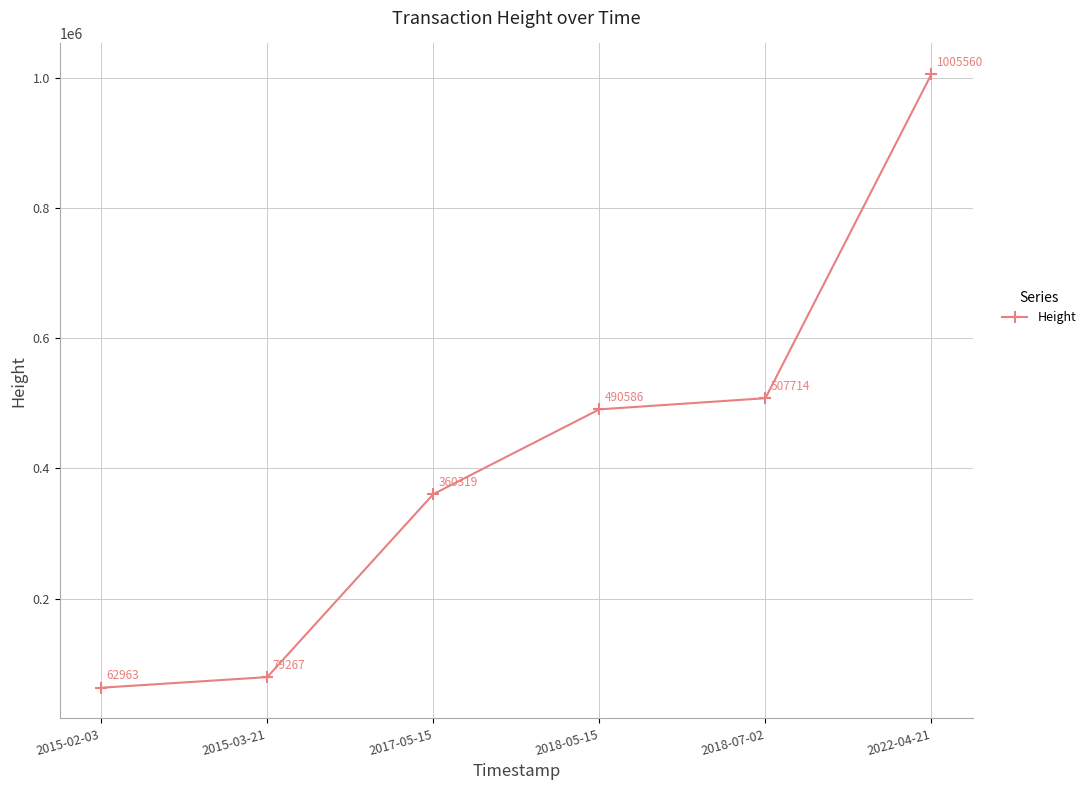

What is the label of the 6th point from the left?

2022-04-21